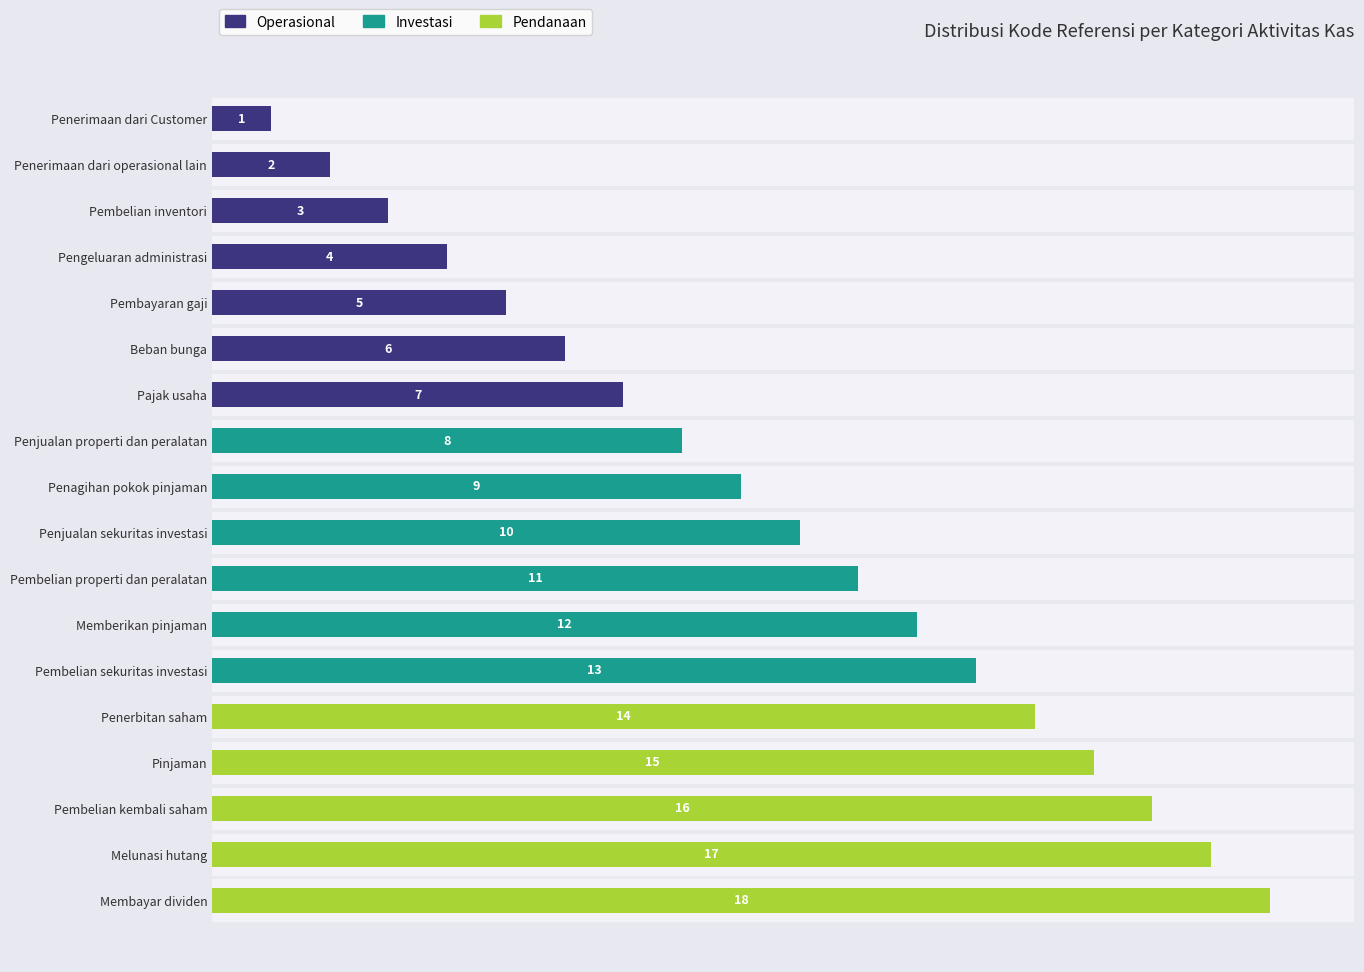

What are all the series names shown in the legend?

Operasional, Investasi, Pendanaan